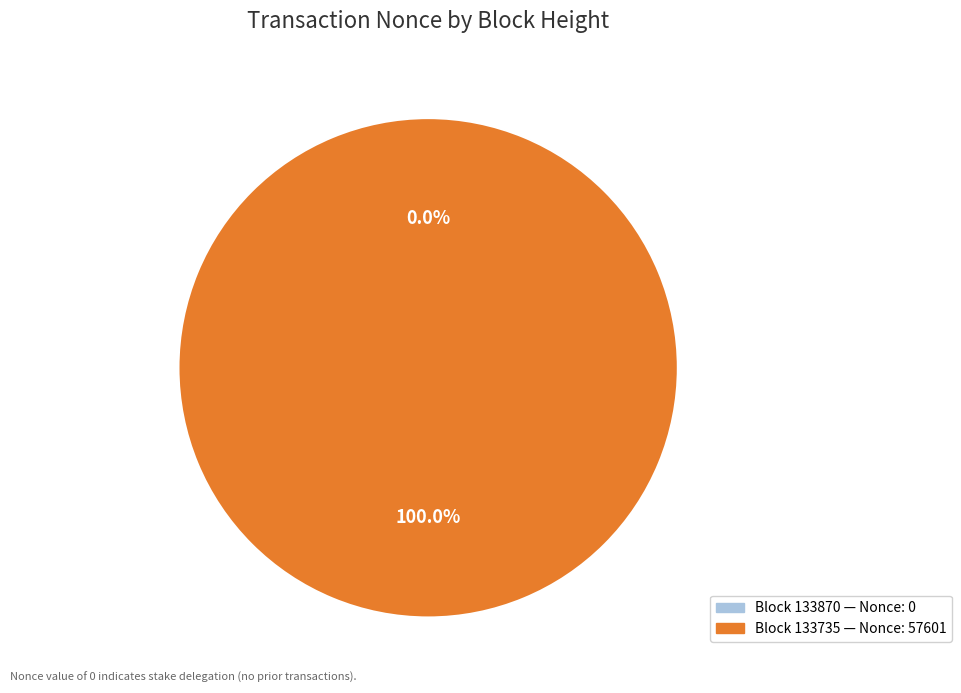

Count the number of slices in the pie.

2